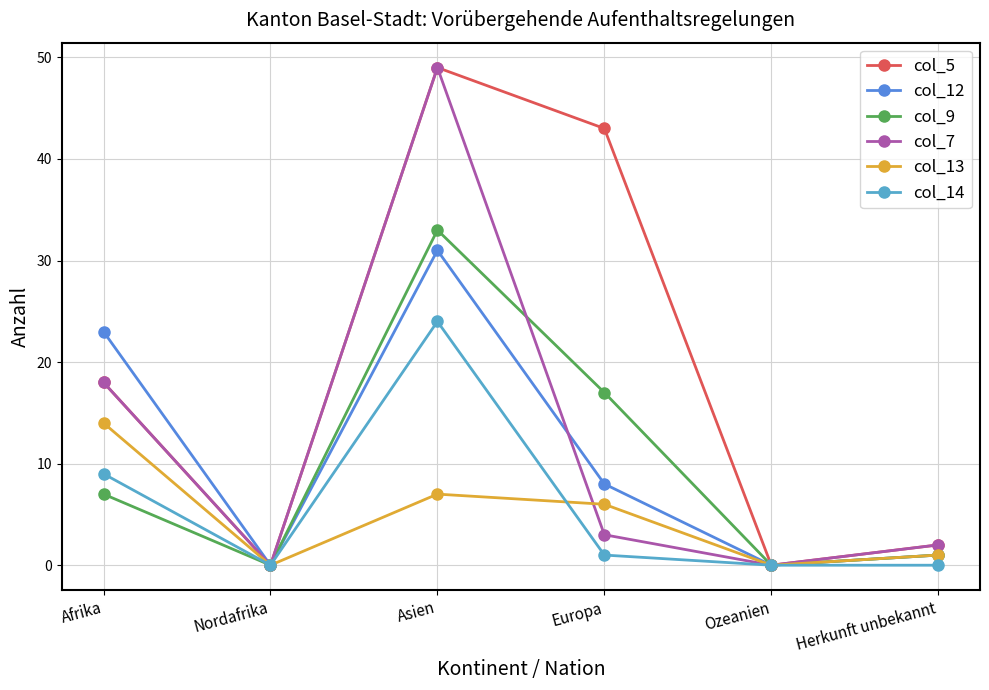

What is the difference between the maximum and second lowest values in the col_12 series?

31